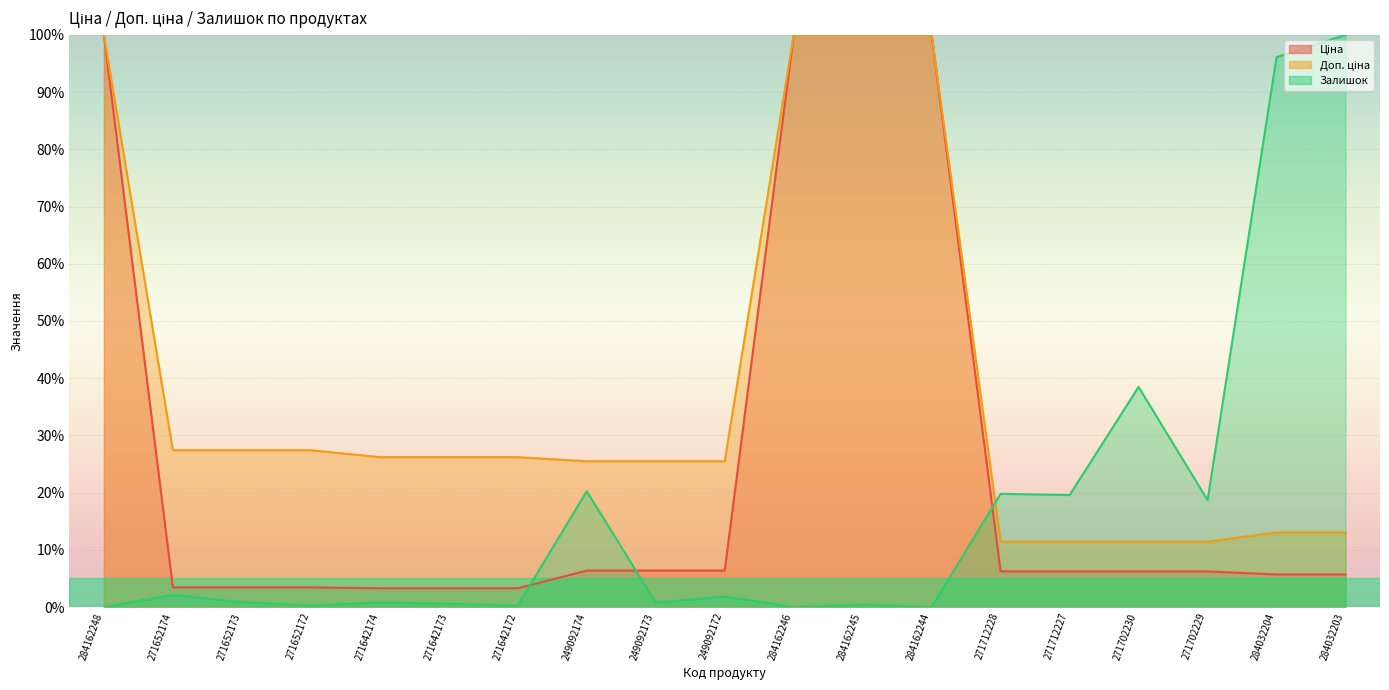

How many series are shown in this chart?

3